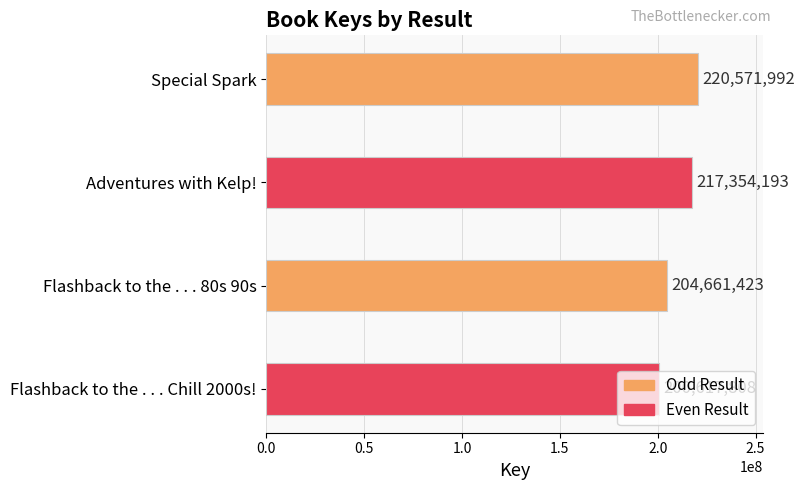

What is the change in value from Special Spark to Adventures with Kelp!?

-3217799